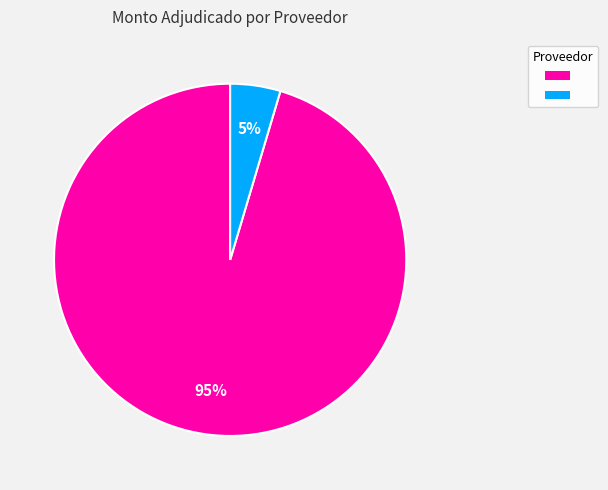

How many segments does this pie chart have?

2